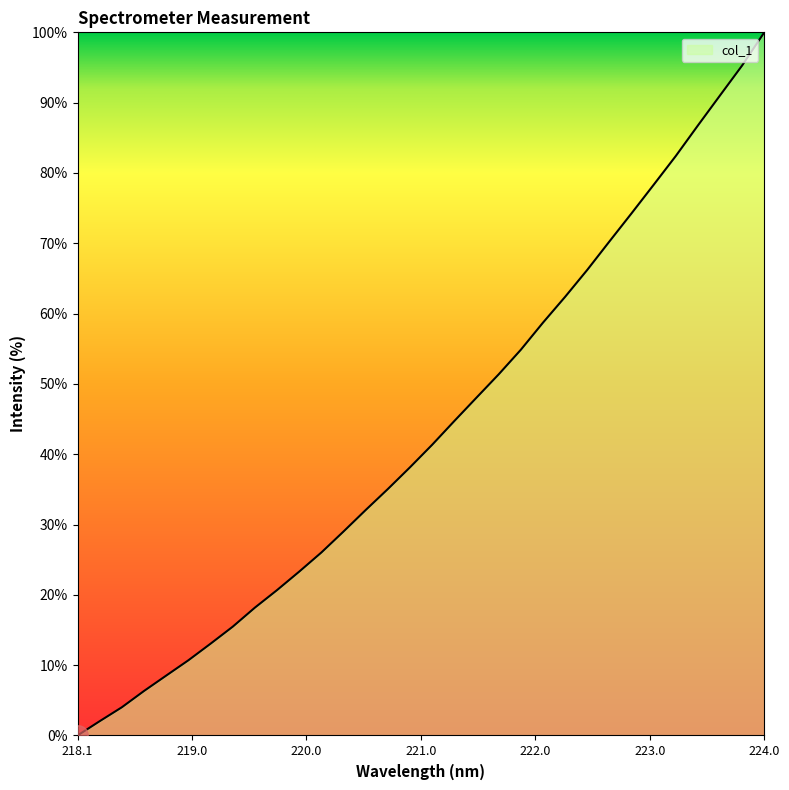

What is the greatest value displayed?

100.0